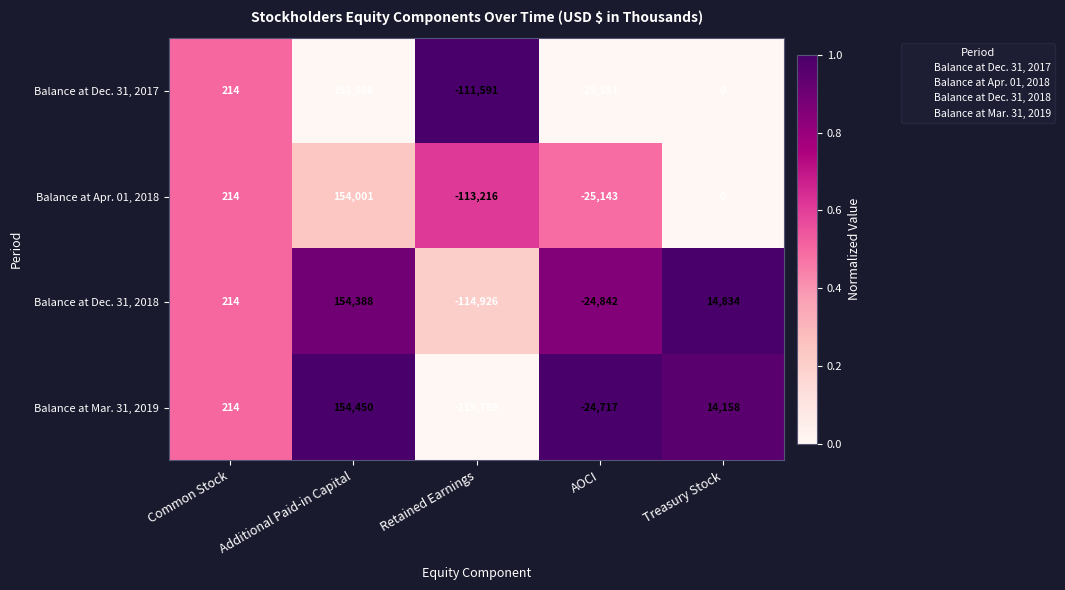

At which category is the sum across all series the highest?

Additional Paid-in Capital